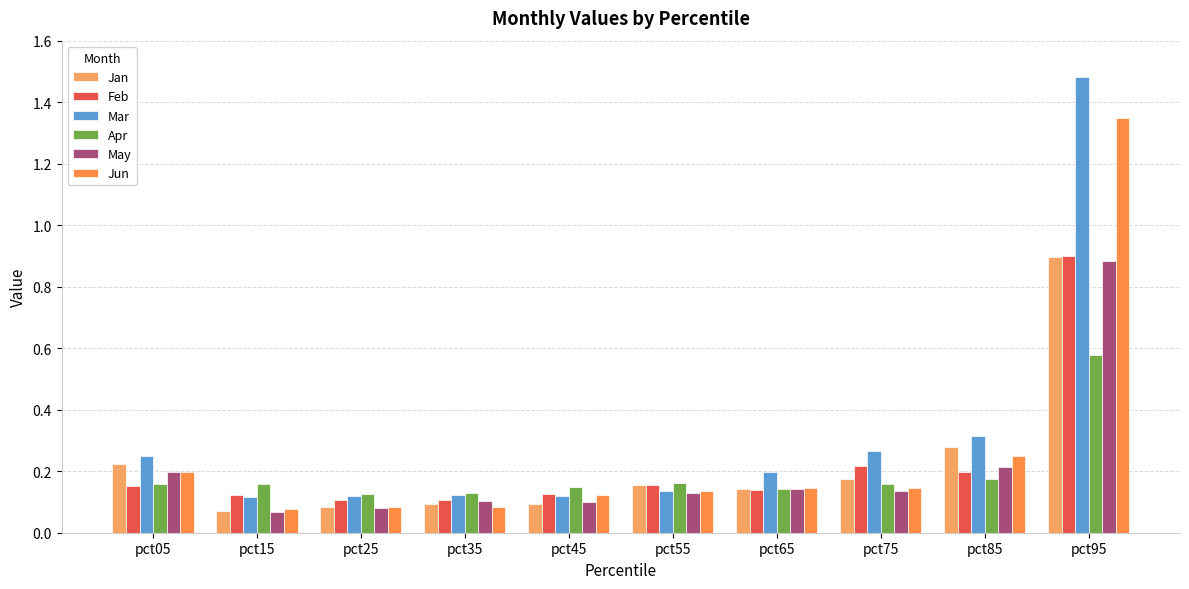

At which label is Mar closest to 0?

pct15